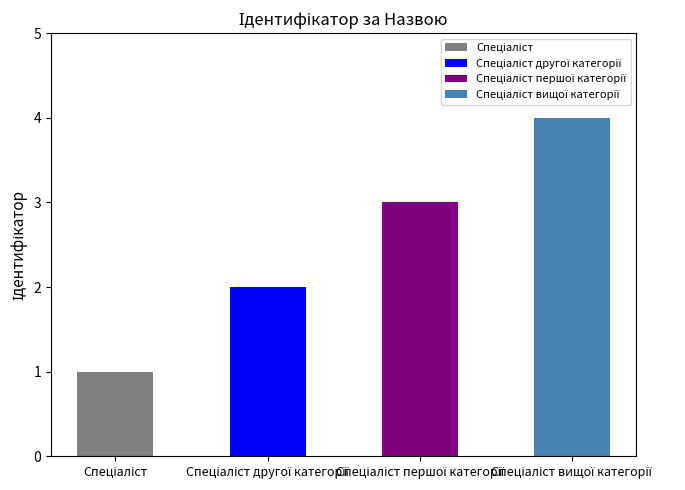

Where does the data first go above 3?

Спеціаліст вищої категорії